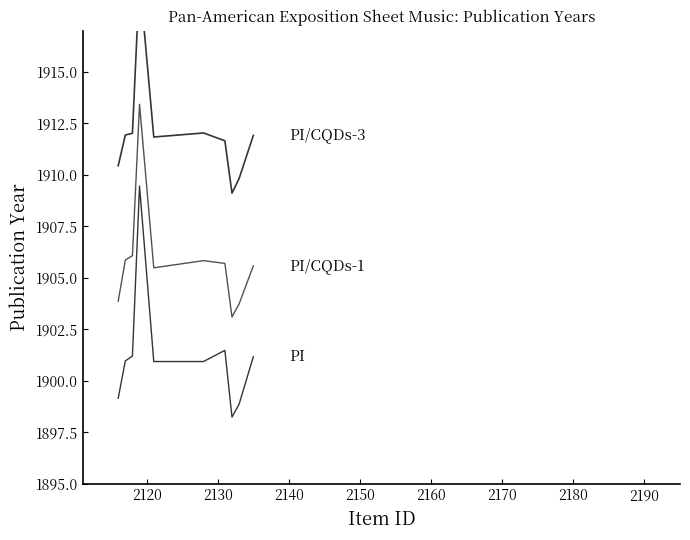

Rank the series by their average value, from lowest to highest.

PI, PI/CQDs-1, PI/CQDs-3